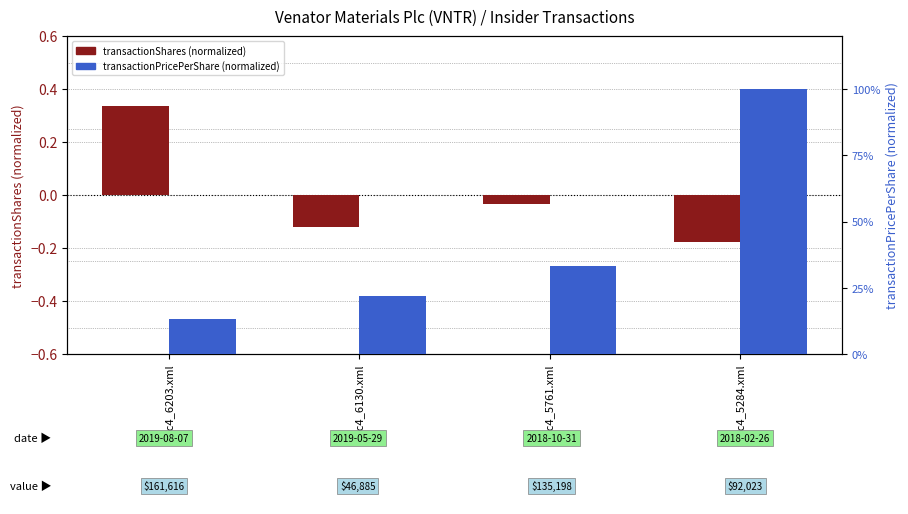

Reading right to left, extract all data points from this chart.

transactionShares (normalized): doc4_5284.xml=-0.2	doc4_5761.xml=-0.0	doc4_6130.xml=-0.1	doc4_6203.xml=0.3
transactionPricePerShare (normalized): doc4_5284.xml=1.0	doc4_5761.xml=0.3	doc4_6130.xml=0.2	doc4_6203.xml=0.1